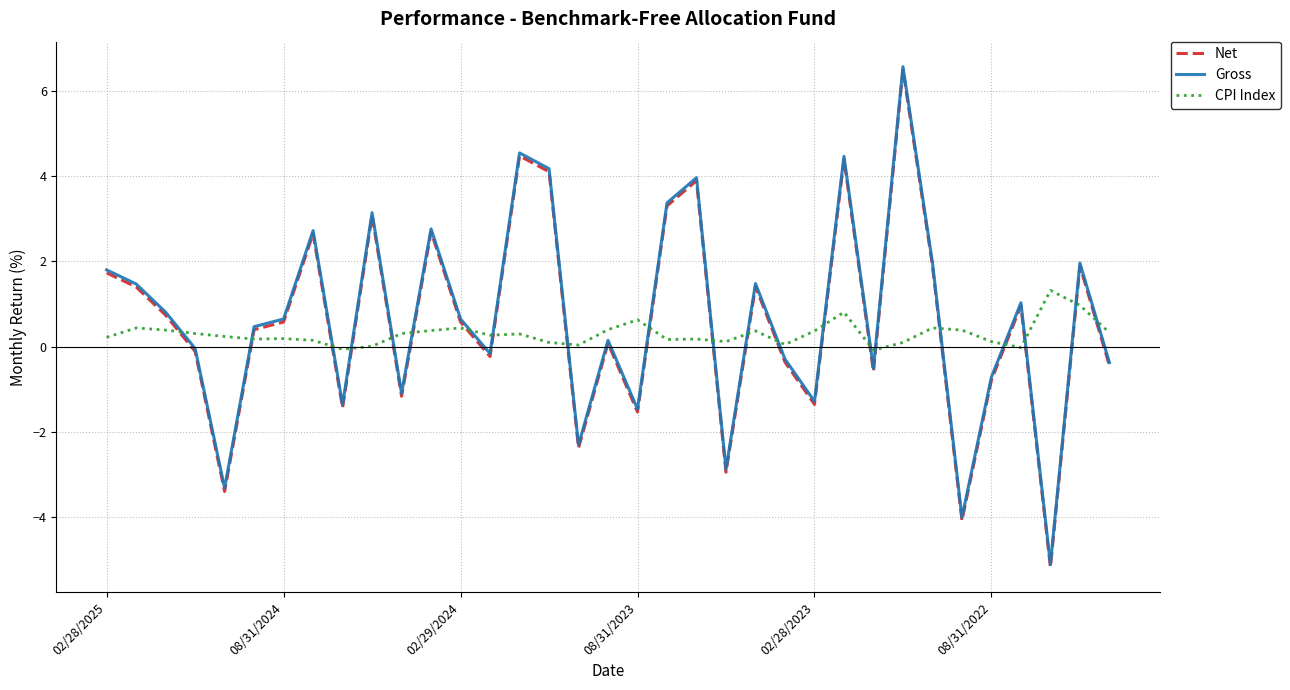

Which series ends up on top after the final intersection of CPI Index and Net?

CPI Index